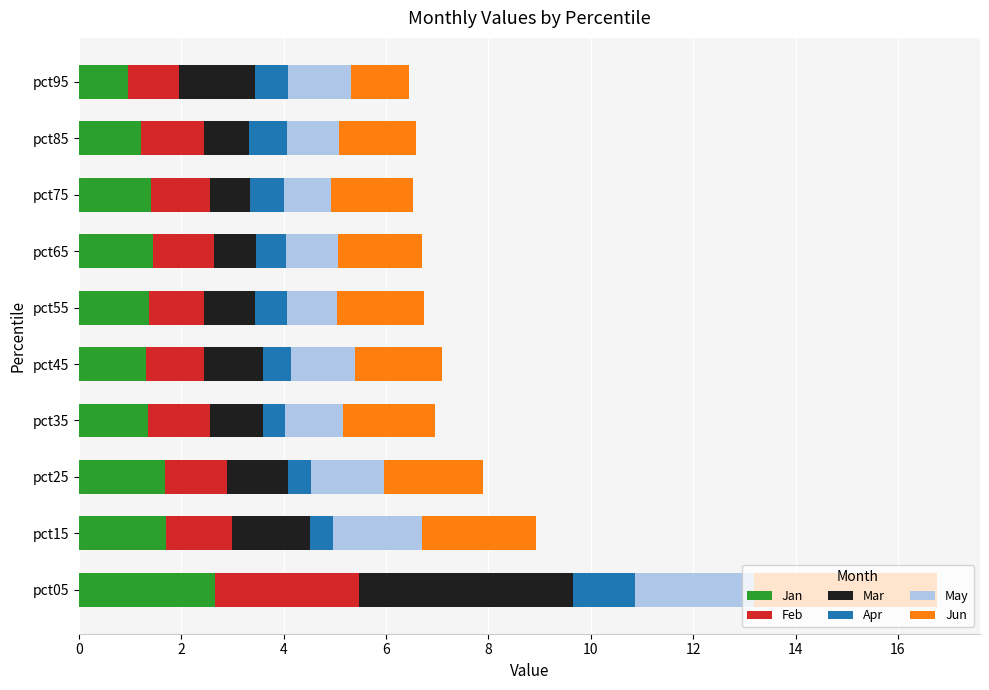

At which category is the sum across all series the highest?

pct05